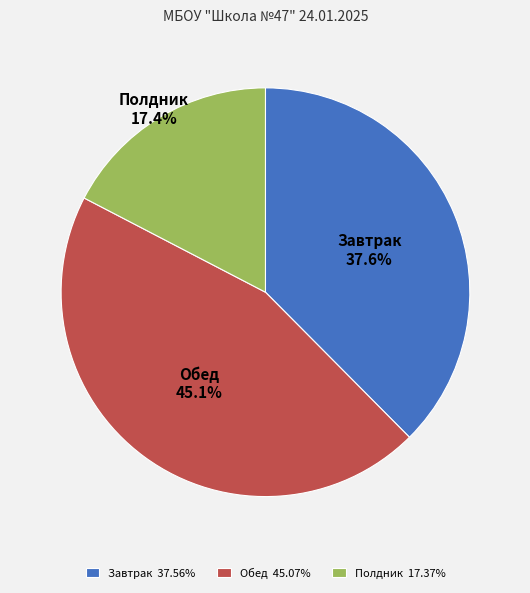

How many slices are in this pie chart?

3